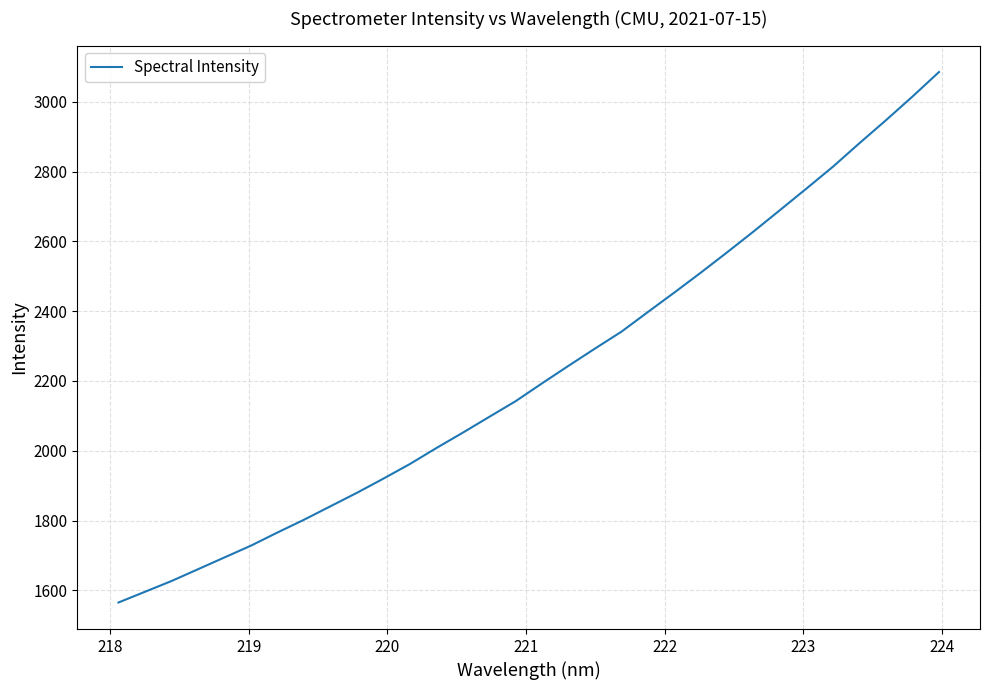

What is the minimum value shown in the chart?

1565.2